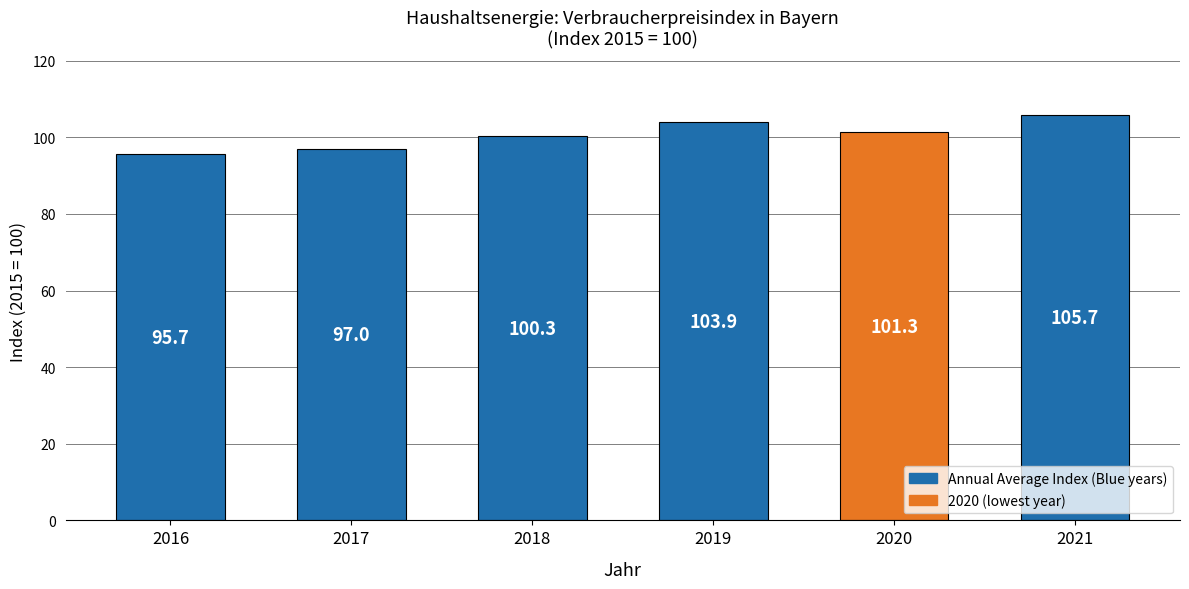

What is the maximum value shown in the chart?

105.7